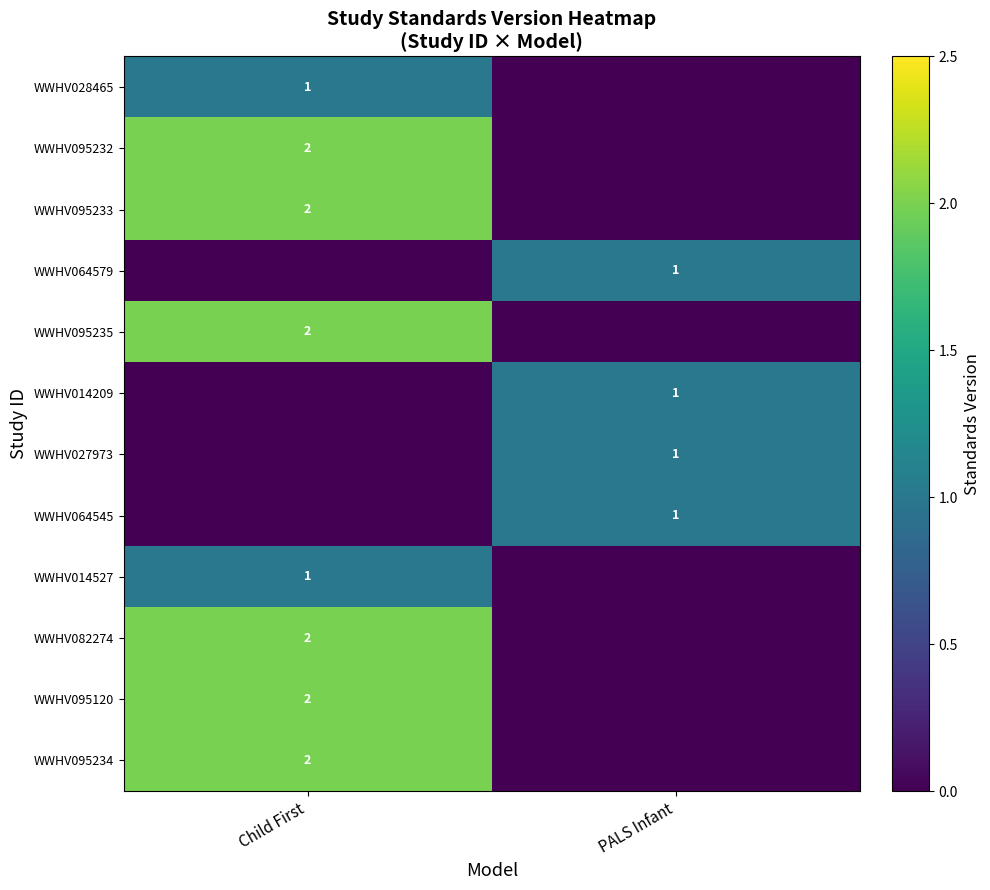

Is it true that WWHV095235 equals 2 at Child First?

True